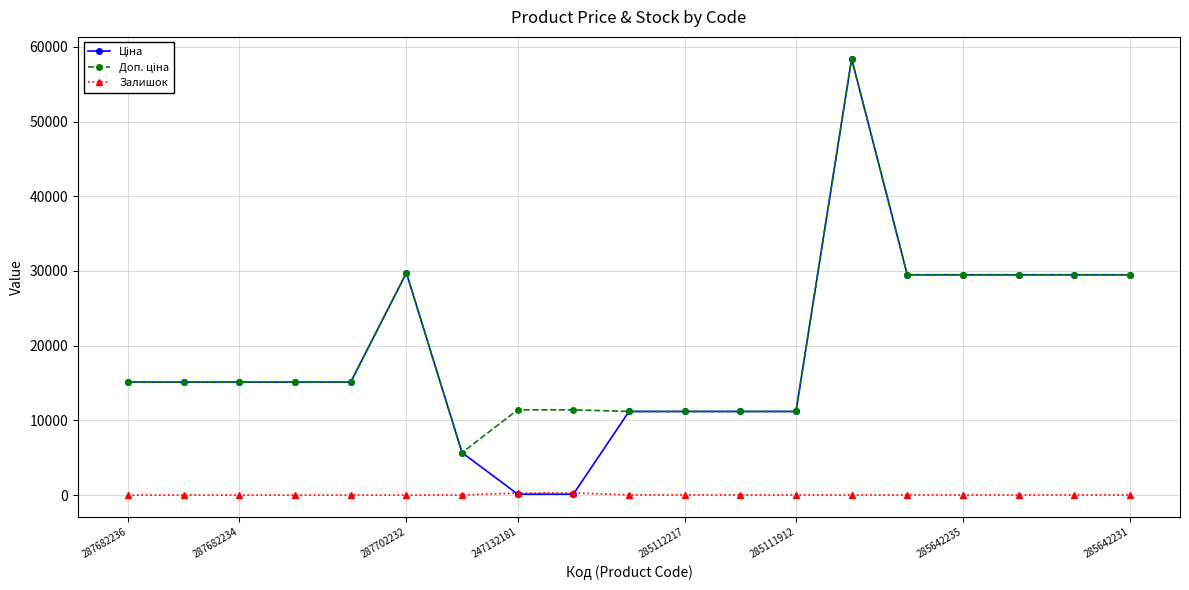

At how many categories does at least one series exceed 17038?

7